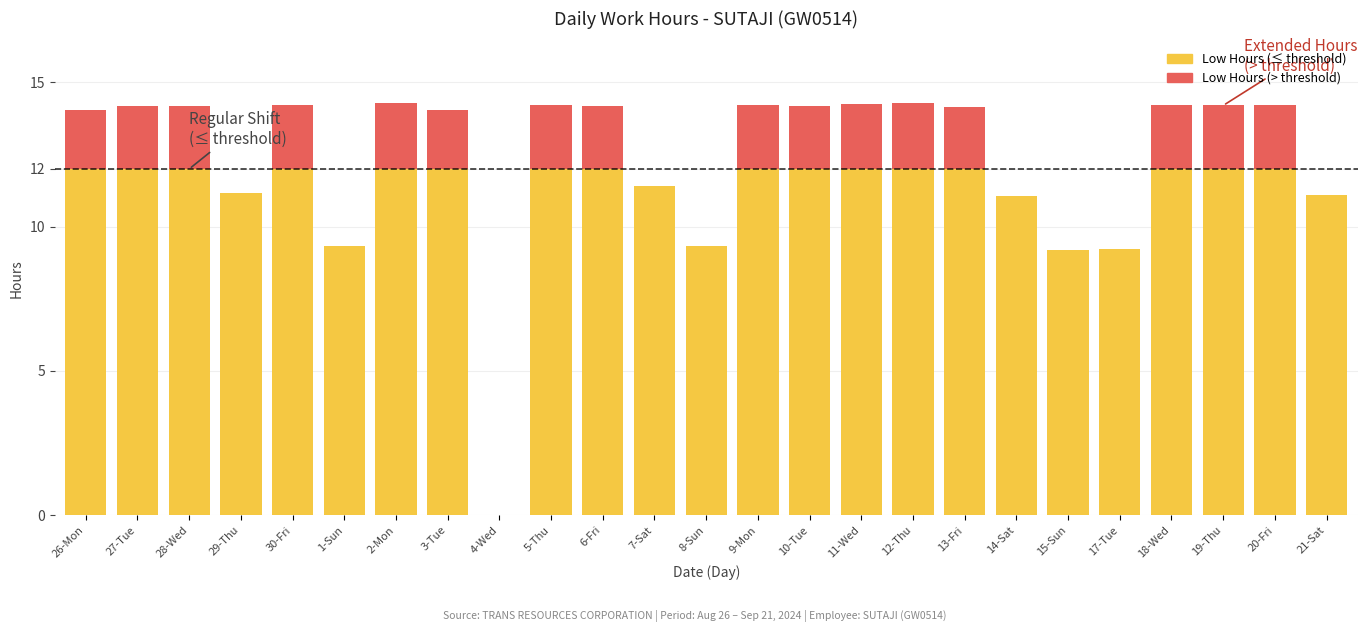

The Low Hours (≤ threshold) series shows 16.5 at 15-Sun. True or false?

False